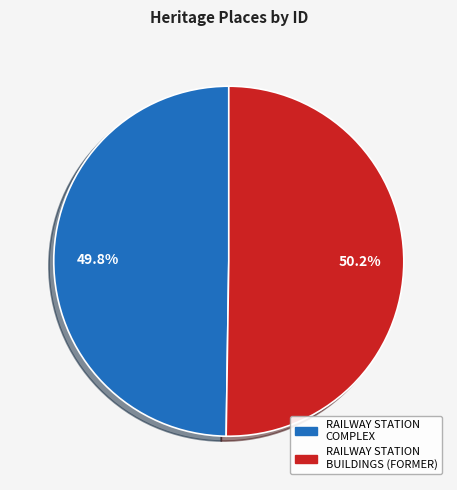

Approximately how many times larger is the value at RAILWAY STATION BUILDINGS (FORMER) compared to RAILWAY STATION COMPLEX?

1.0